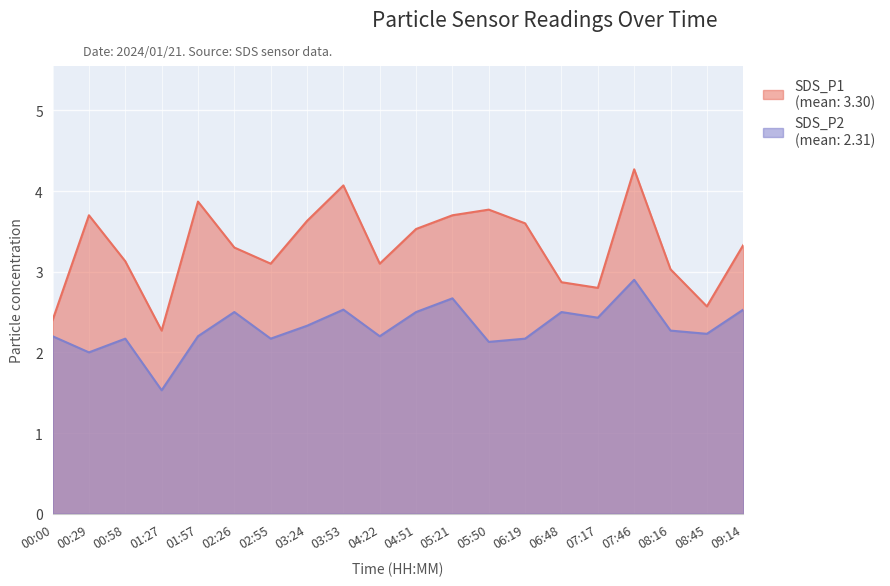

What is the value of the SDS_P2 point at the 15th from the left?

2.5